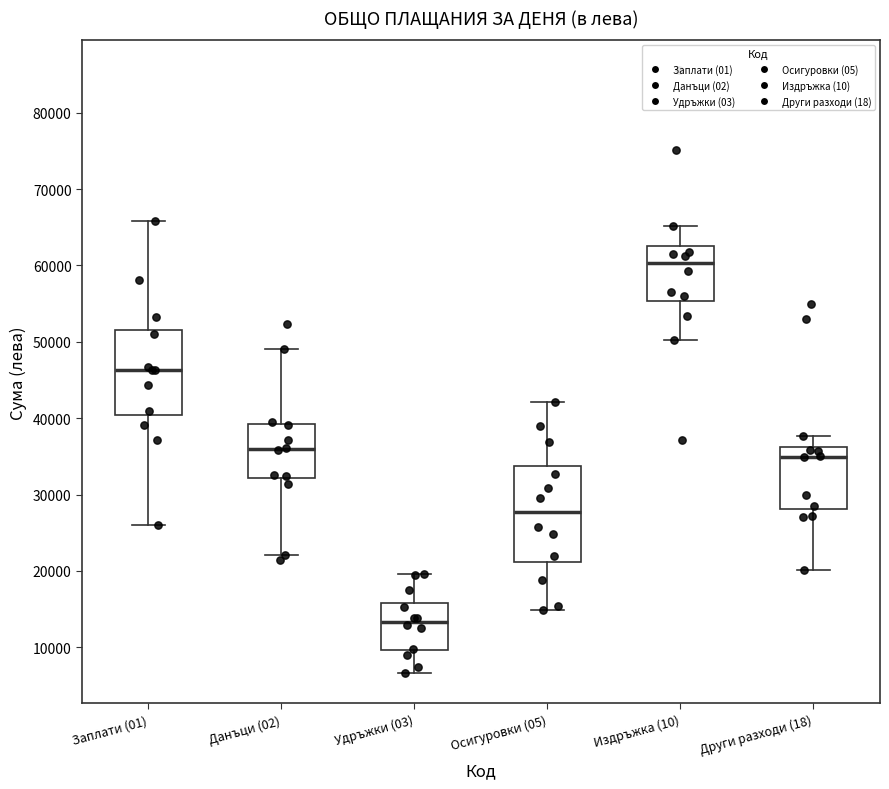

Which box has the highest median line?

Издръжка (10)